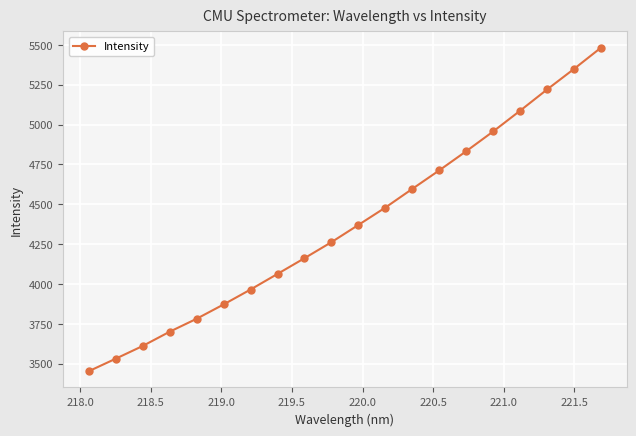

What is the maximum value shown in the chart?

5483.2